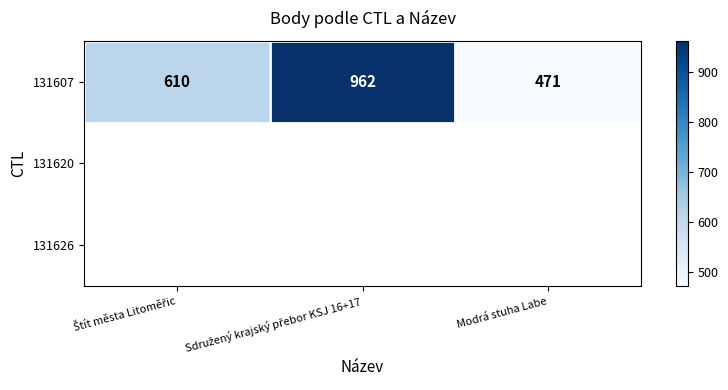

The value at Sdružený krajský přebor KSJ 16+17 is 962. True or false?

True